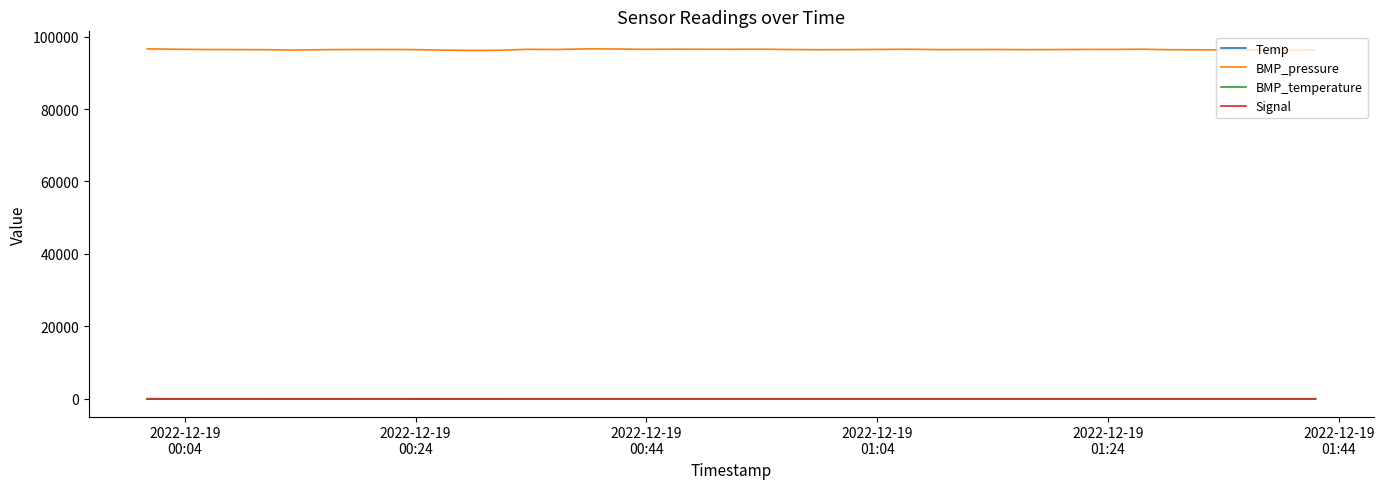

Which series has the largest range (max minus min)?

BMP_pressure